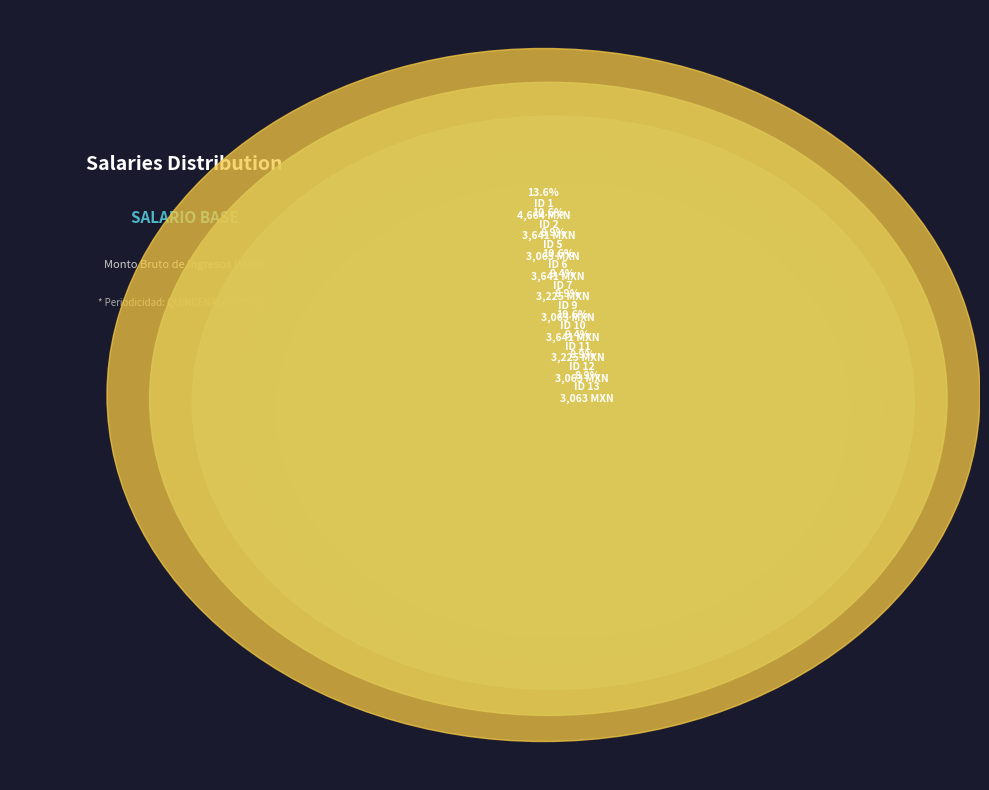

Count the number of slices in the pie.

10